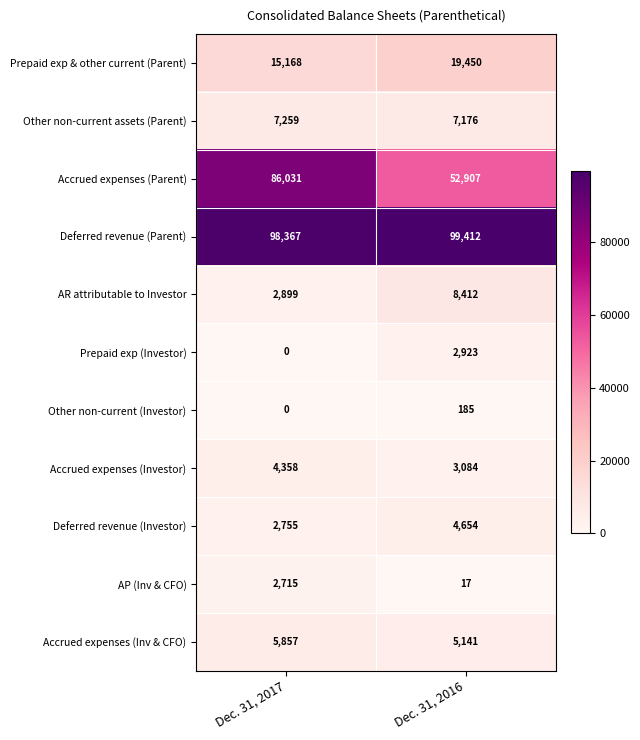

List the series in order of their peak value, highest first.

Deferred revenue (Parent), Accrued expenses (Parent), Prepaid exp & other current (Parent), AR attributable to Investor, Other non-current assets (Parent), Accrued expenses (Inv & CFO), Deferred revenue (Investor), Accrued expenses (Investor), Prepaid exp (Investor), AP (Inv & CFO), Other non-current (Investor)